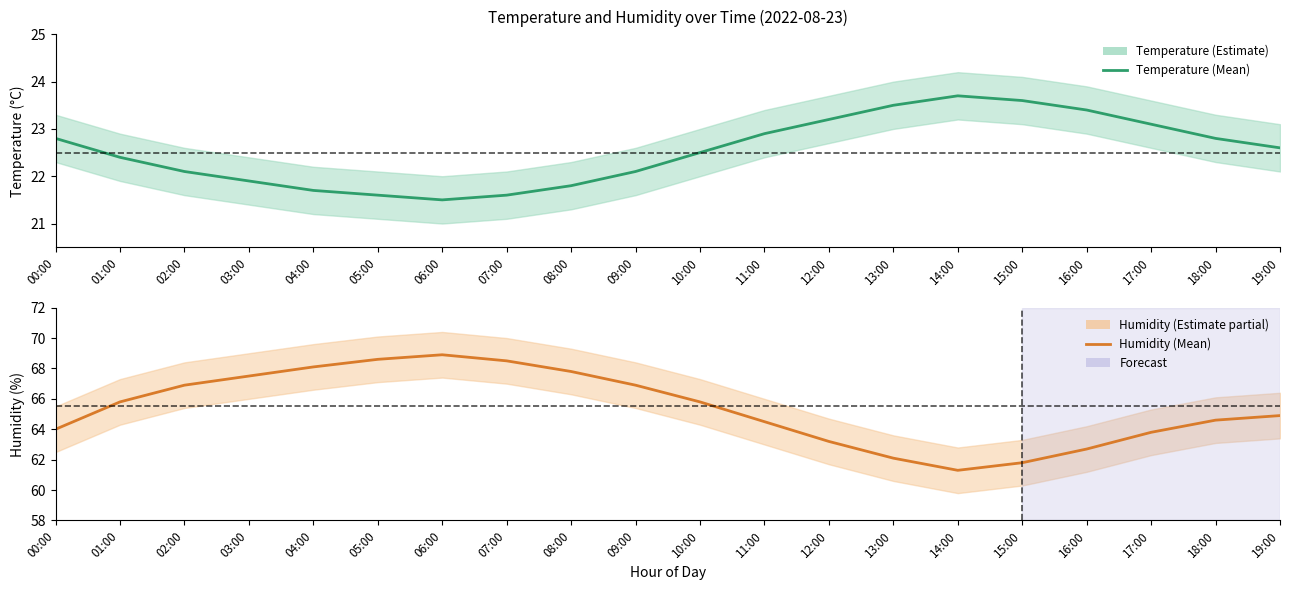

Which series has the widest spread of values?

Humidity